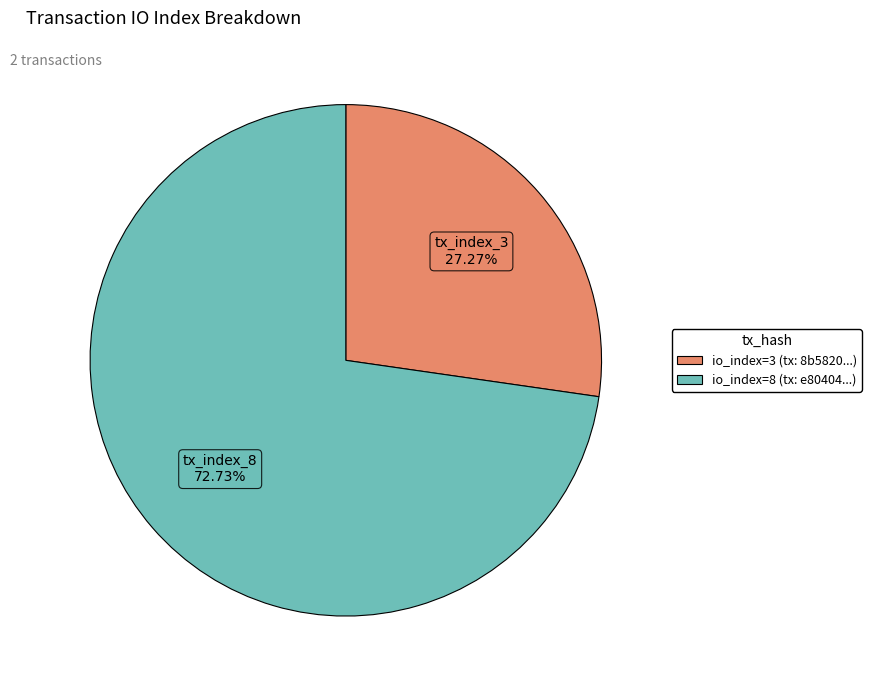

Does any single category account for the majority?

Yes